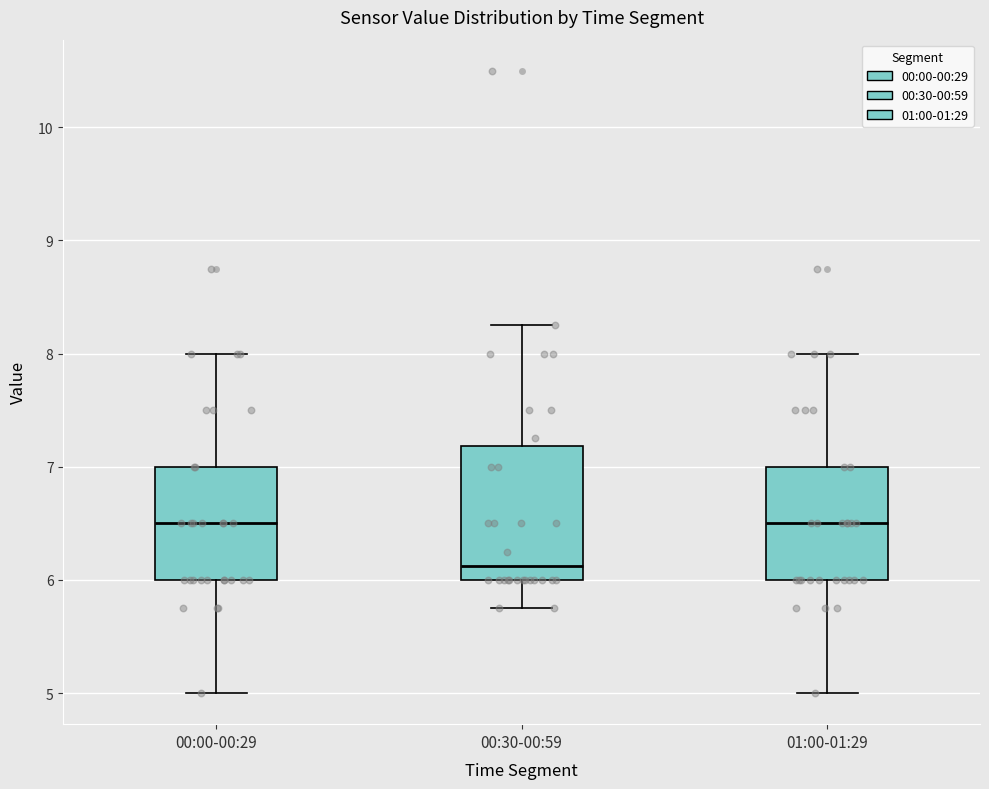

Comparing the boxes themselves (not the whiskers), which one is the tallest?

00:30-00:59